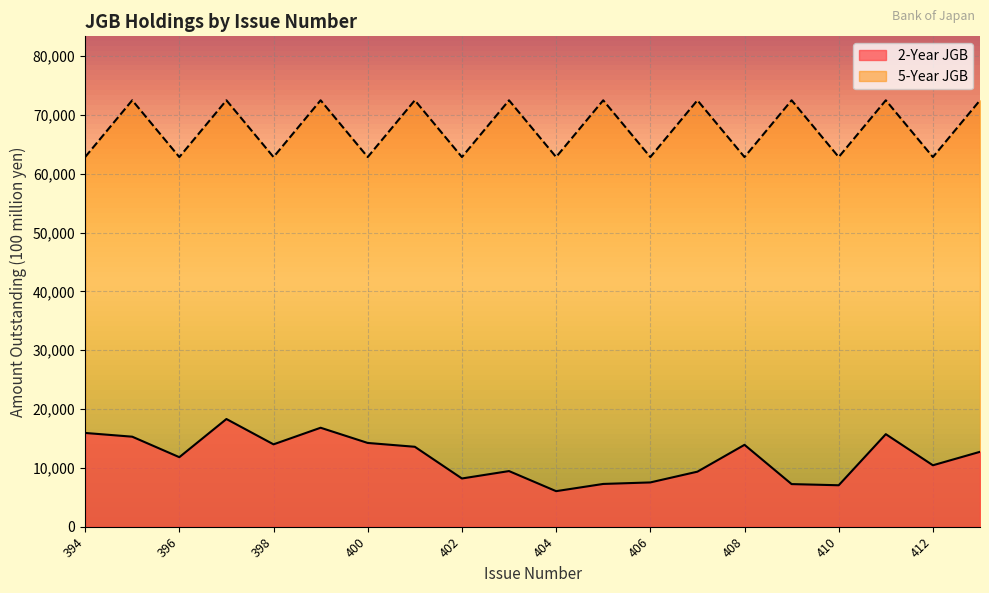

What is the total value across all series at 412?

73277